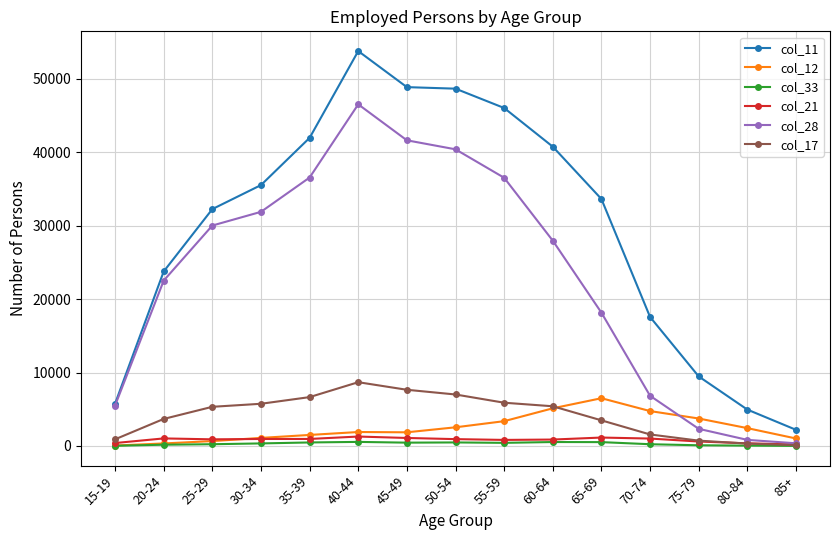

What is the minimum value shown in the chart?

8